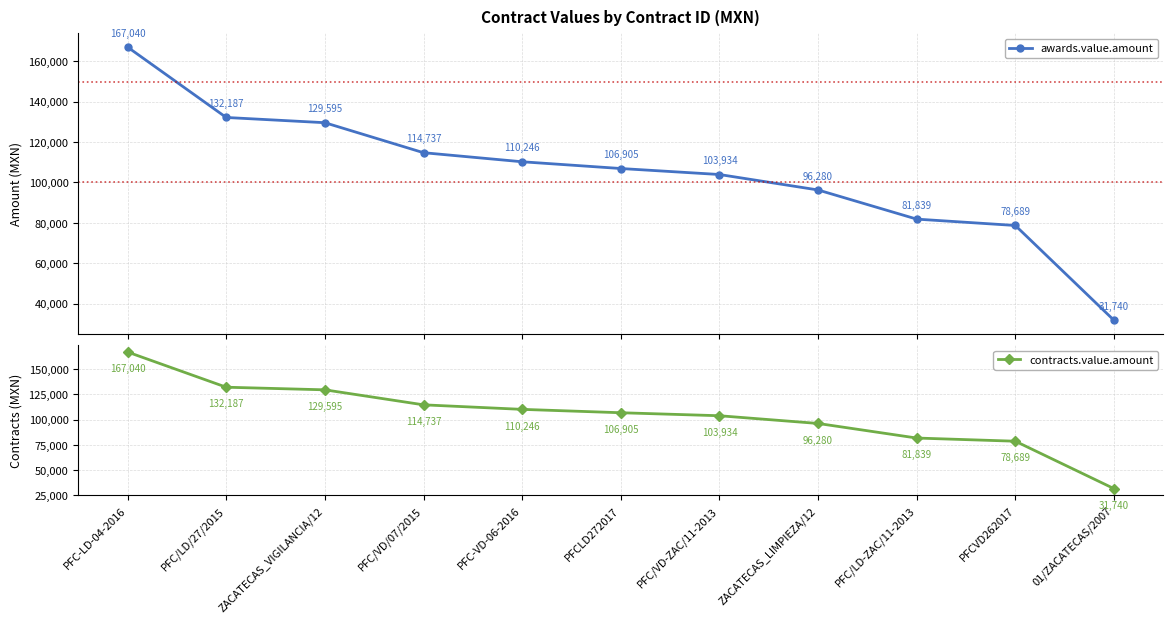

How many data points in contracts.value.amount are above 106905?

6